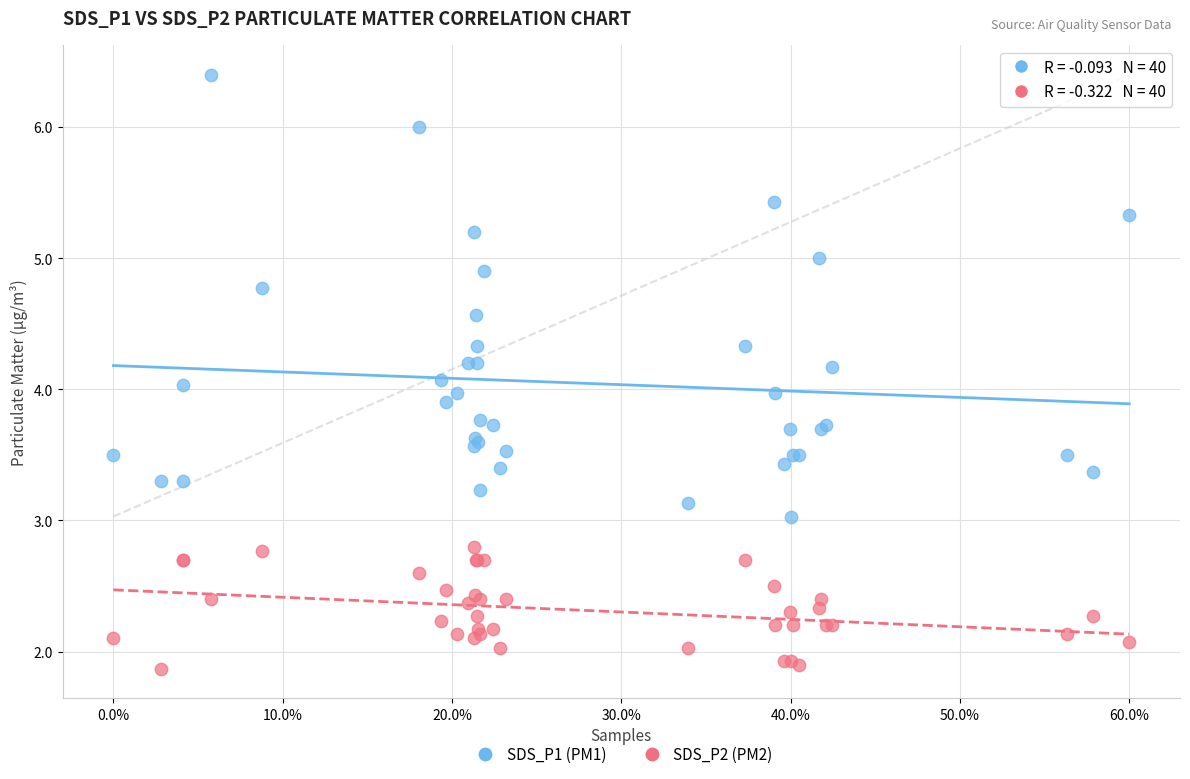

Which series reaches the minimum Y coordinate?

SDS_P2 (PM2)